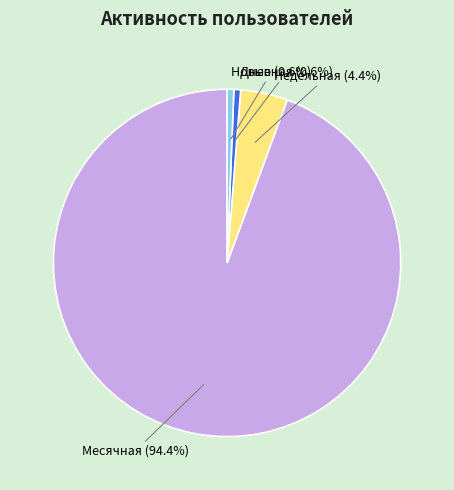

Is there any slice that represents more than half of the pie?

Yes